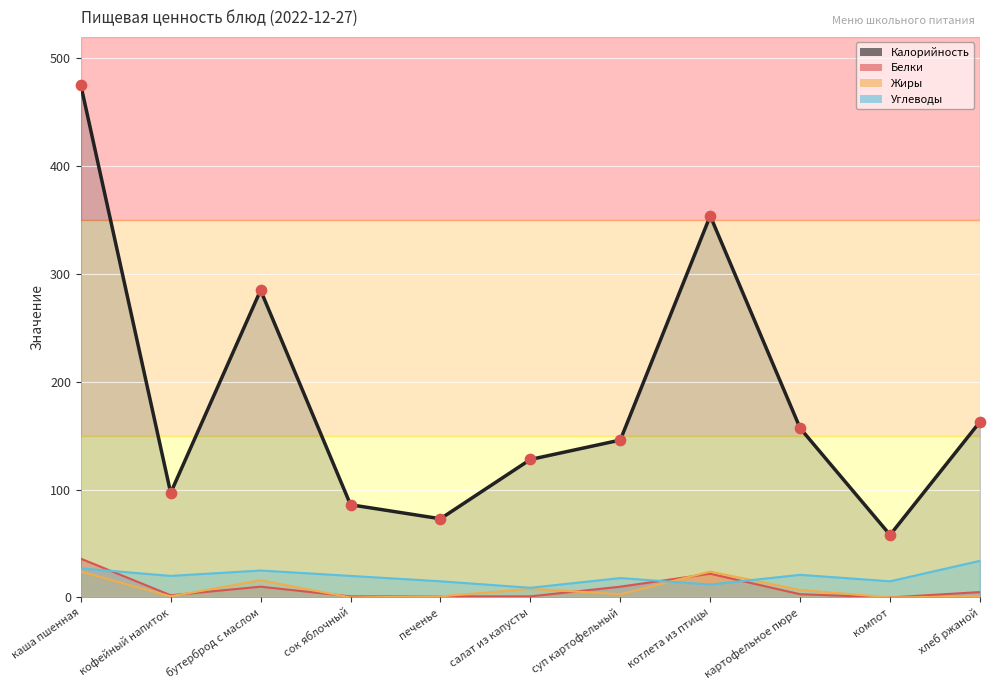

At which category is the sum across all series the highest?

каша пшенная